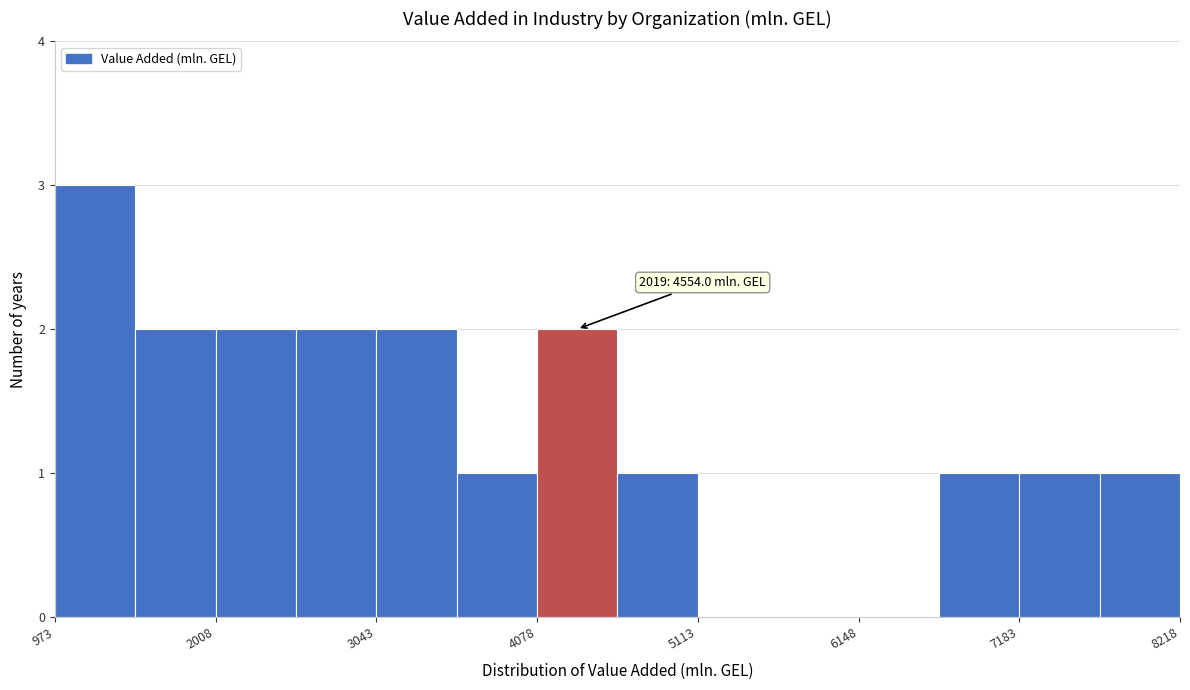

Around what value on the x-axis is the tallest bar? Give the approximate position of its centre, as read against the axis.

1200